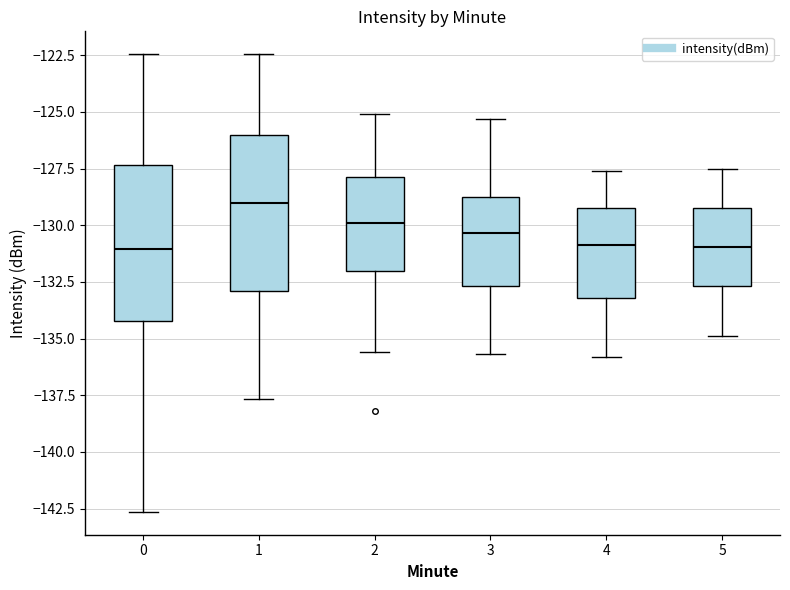

Where is the lower edge of the box at x = 2 on the y-axis? The values are not printed on the chart, so give them approximately, as read against the axis.

-132.0